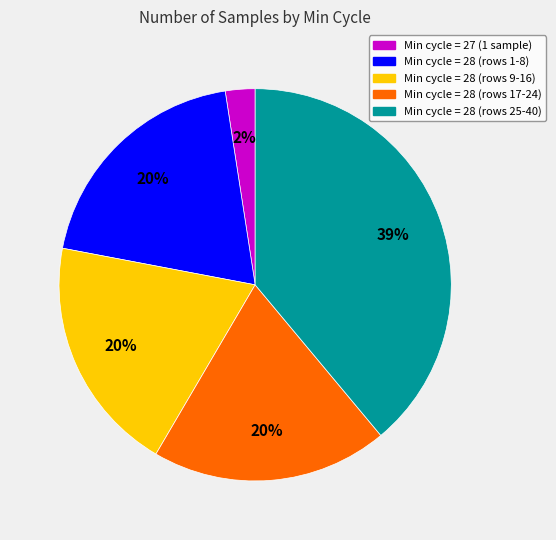

Is there a majority slice in this chart?

No